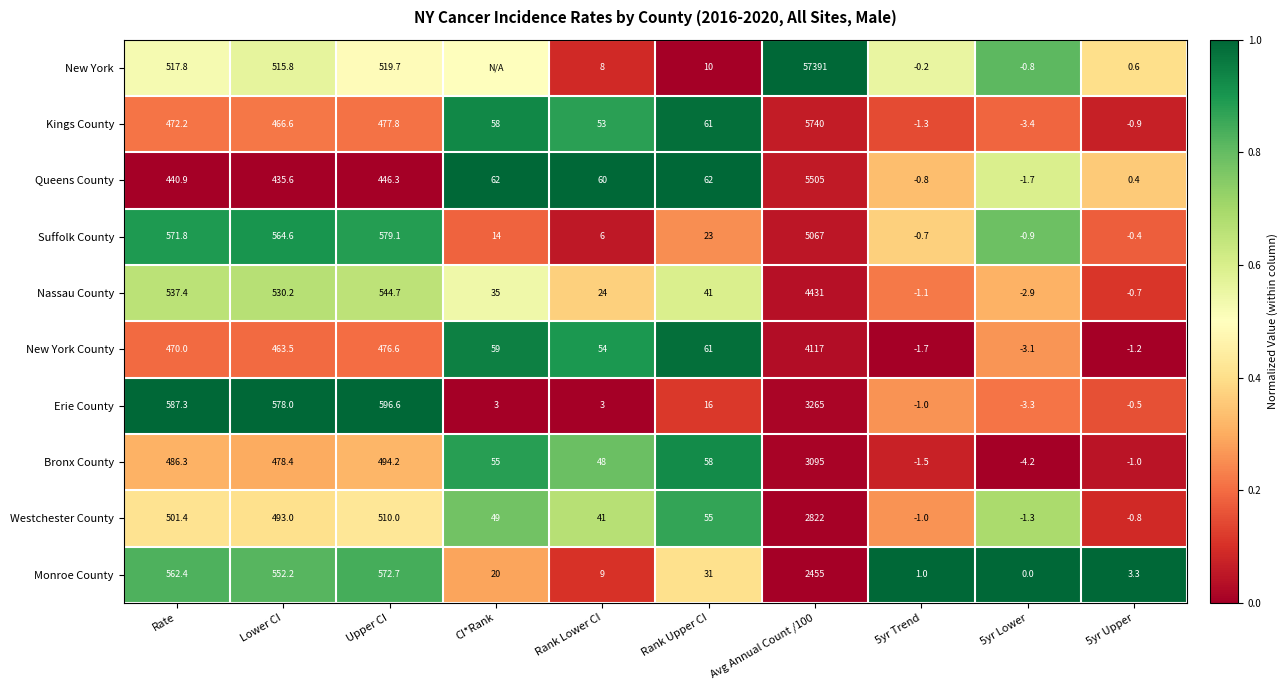

At which label does Nassau County first exceed 41?

Rate